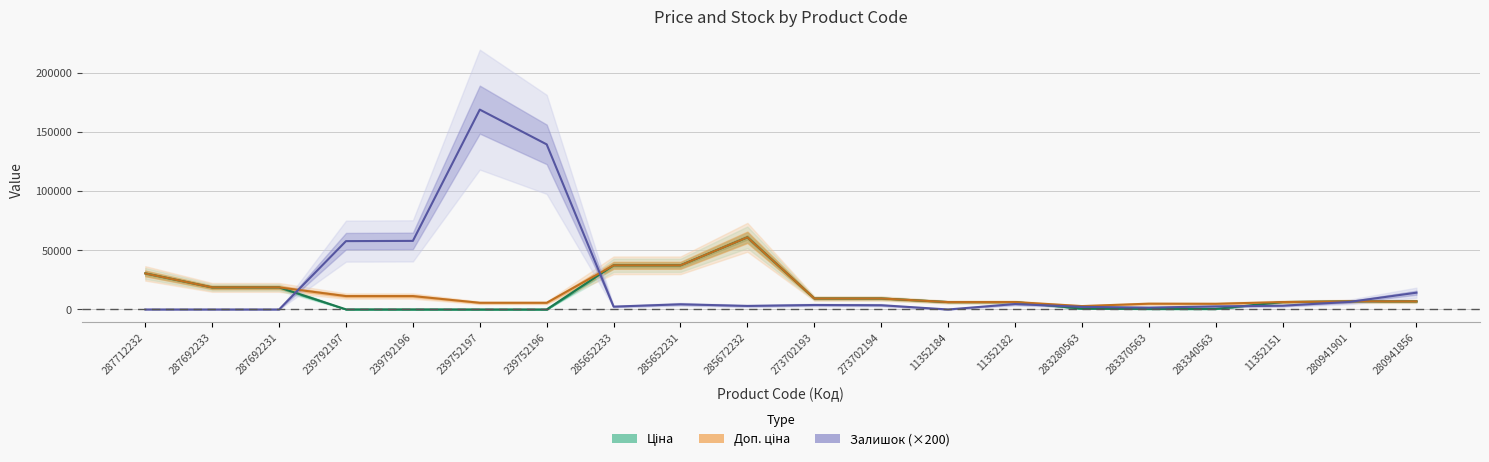

Reading right to left, list all the values displayed in this chart.

Ціна: 6879.5	6879.5	6266.7	482.1	491.7	719.6	6266.7	6266.7	9321.4	9321.4	61024.7	37343.0	37343.0	56.7	56.7	113.3	113.3	18671.5	18671.5	30512.3
Доп. ціна: 6879.5	6879.5	6266.7	4821.4	4917.4	2878.5	6266.7	6266.7	9321.4	9321.4	61024.7	37343.0	37343.0	5667.0	5667.0	11334.0	11334.0	18671.5	18671.5	30512.3
Залишок (×200): 14200.0	6400.0	3200.0	2600.0	1600.0	2200.0	4600.0	0.0	3600.0	3800.0	3000.0	4400.0	2400.0	139600.0	169000.0	58000.0	57800.0	0.0	0.0	0.0